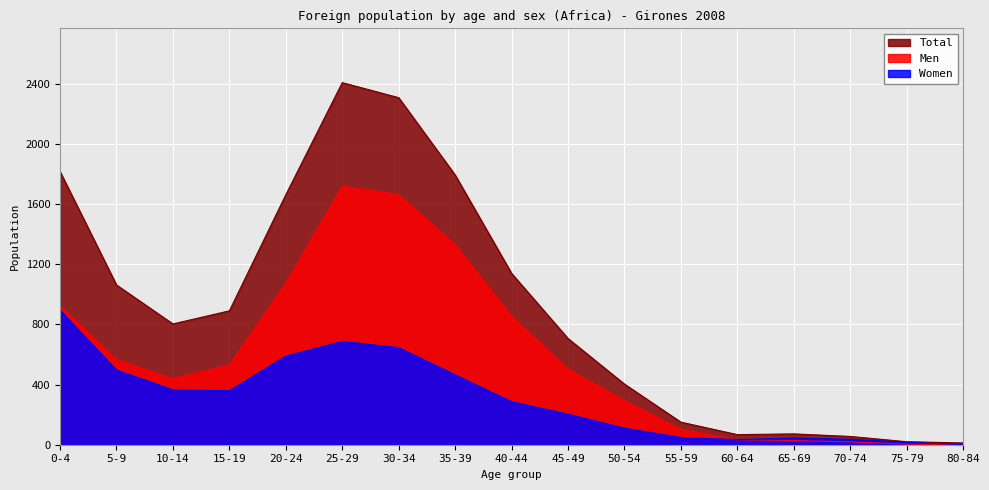

How many interior local peaks does the Women series have?

2